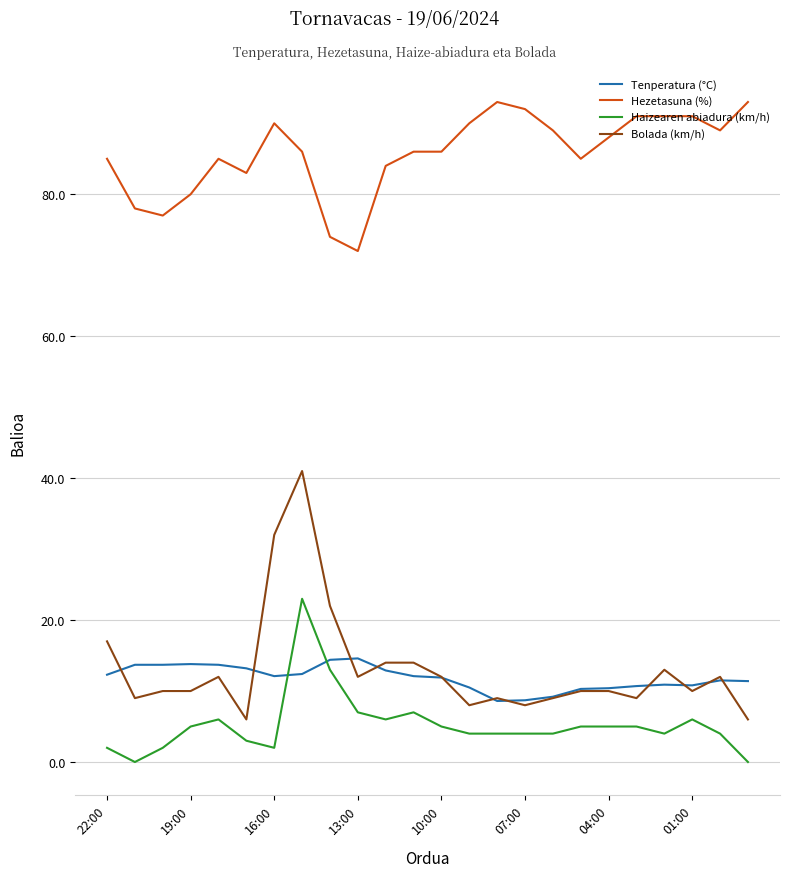

Which series has the largest total across all categories?

Hezetasuna (%)